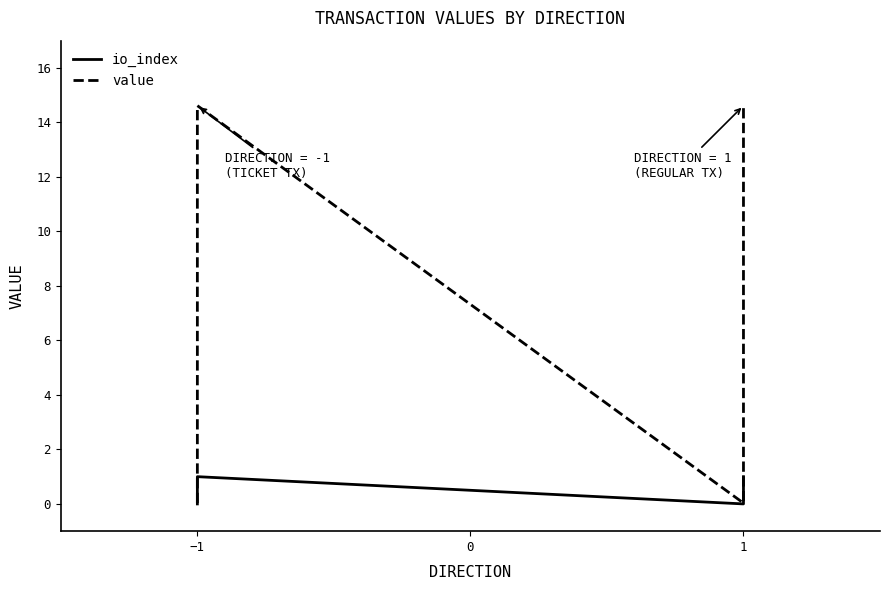

Count the number of data series in this chart.

2